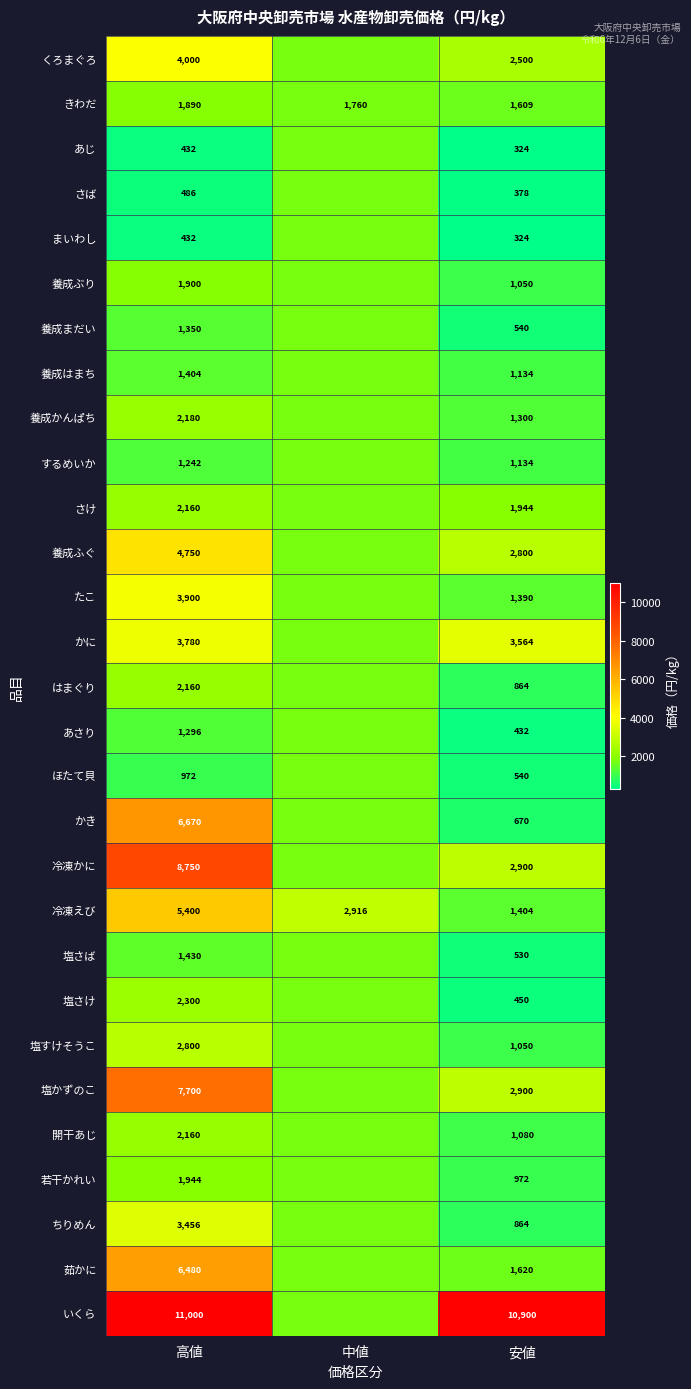

The value of 冷凍えび at 中値 is 3828. True or false?

False